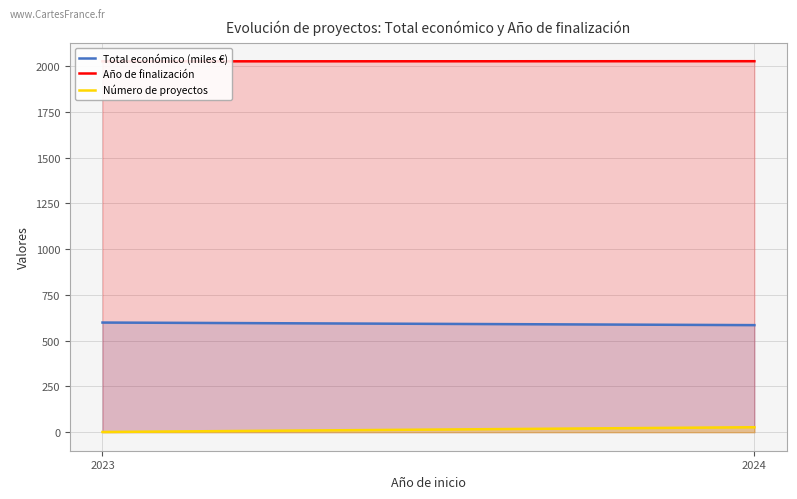

What is the maximum value shown in the chart?

2026.8